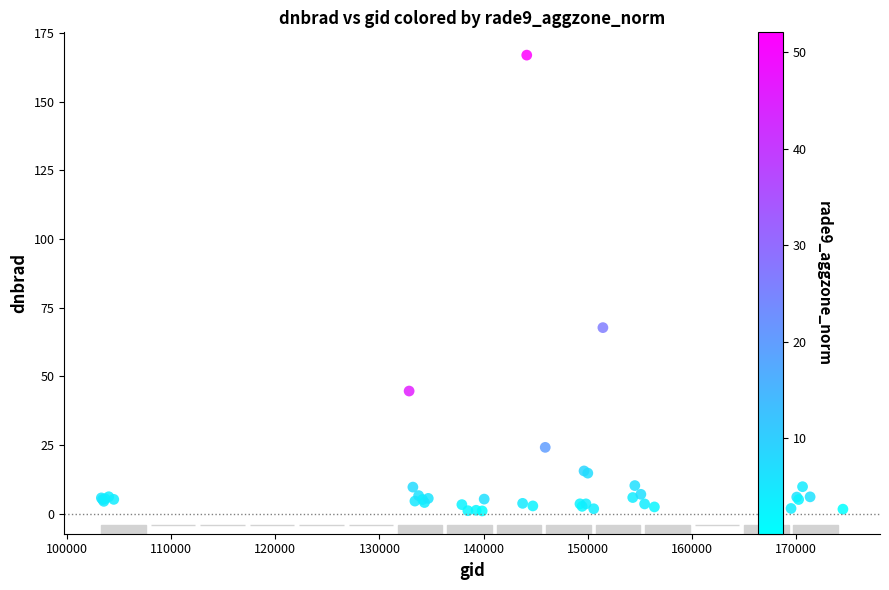

What Y value in the scatter plot is closest to 83?

67.7